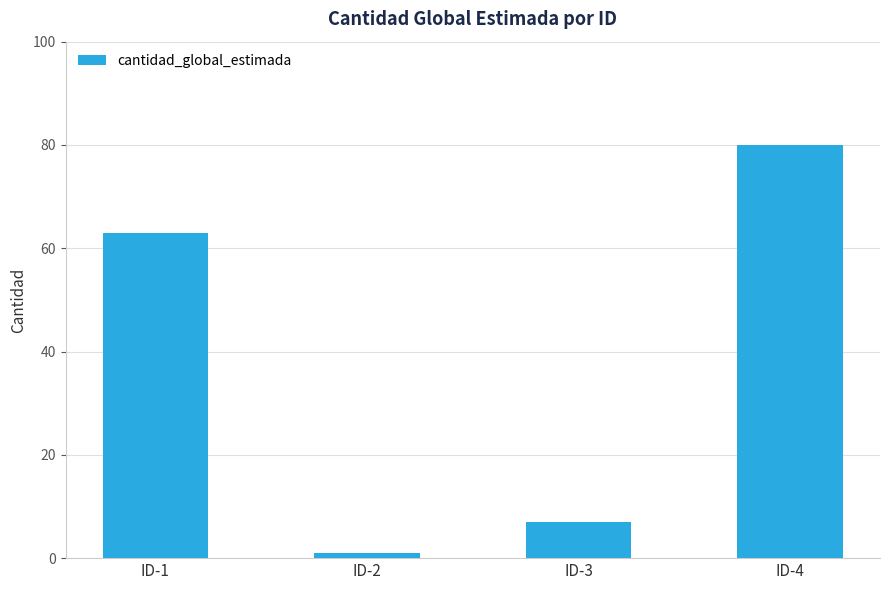

How many categories are shown in the chart?

4